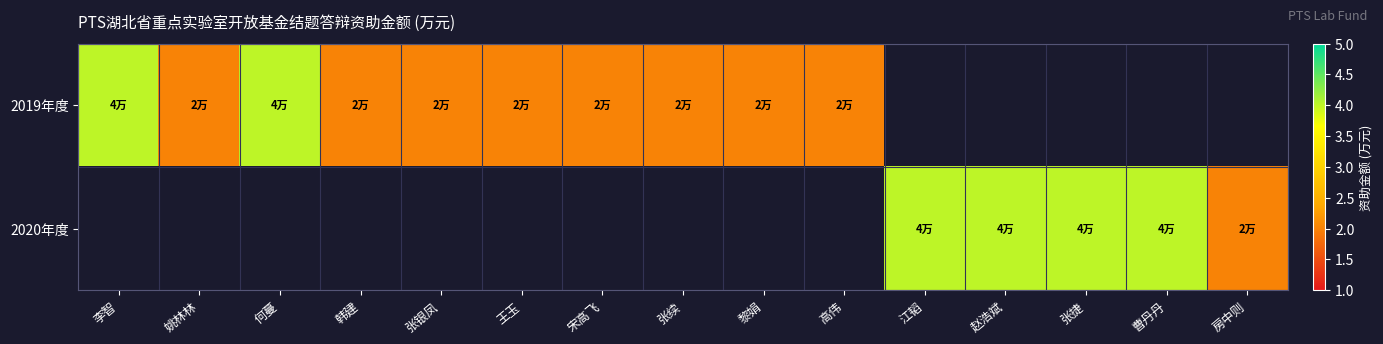

True or false: 2019年度 has a value of 3.1 at 黎娟.

False